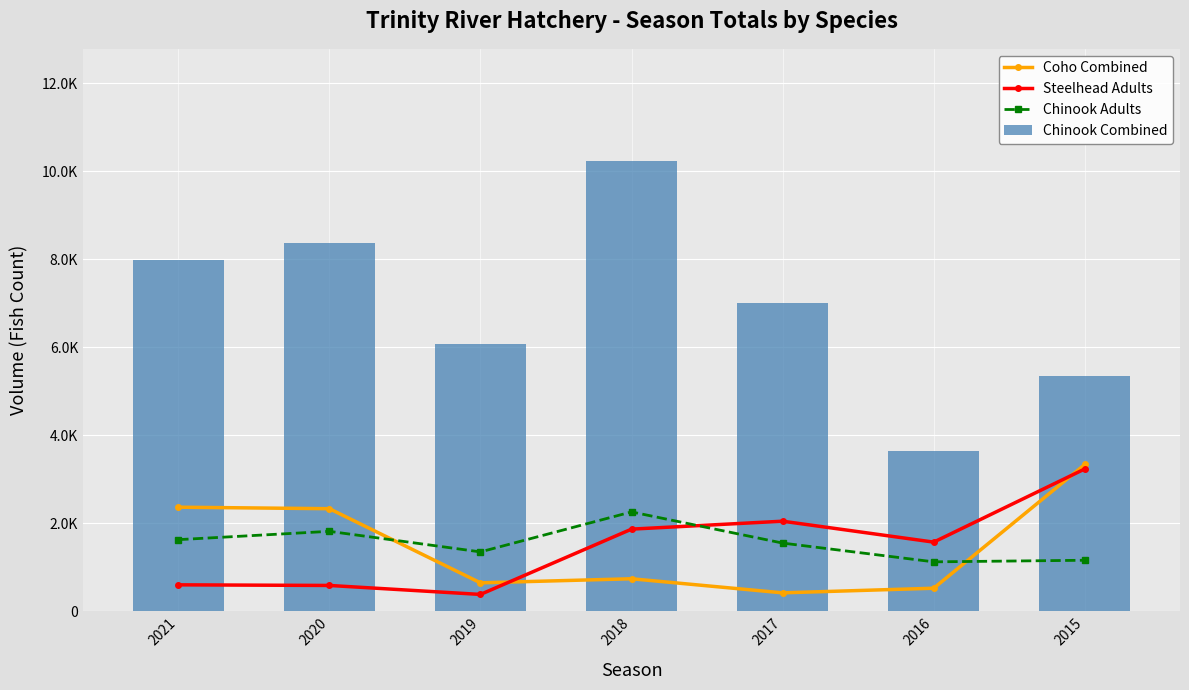

Between 2019 and 2020, which is larger?

2020